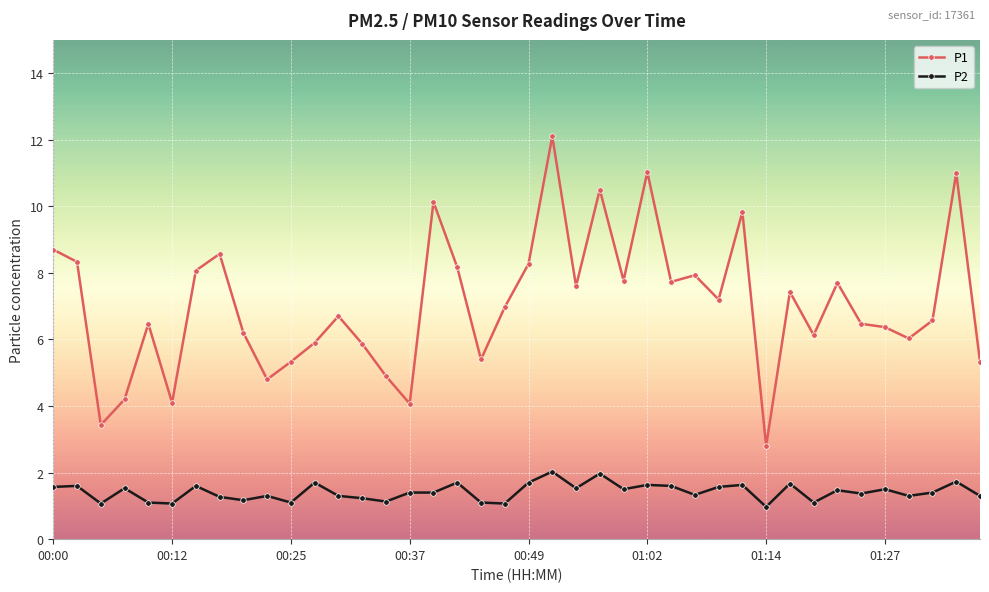

What is the sum of all P1 values?

282.1